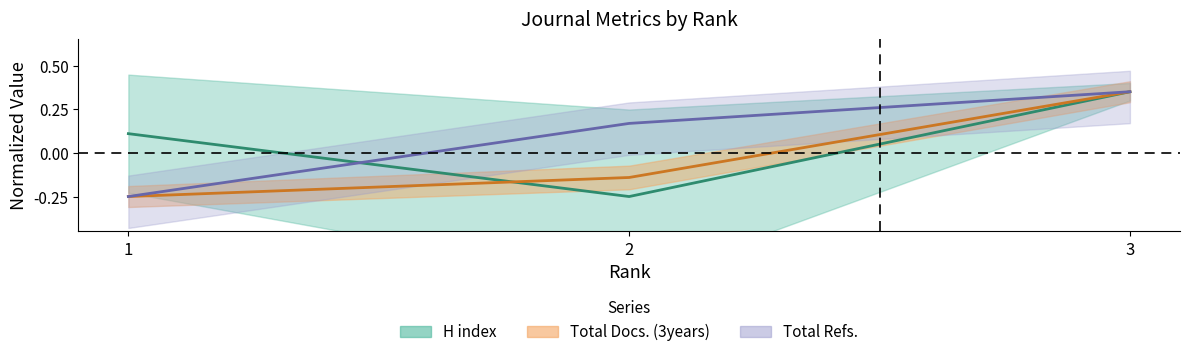

Rank the categories by H index value from lowest to highest.

2, 1, 3